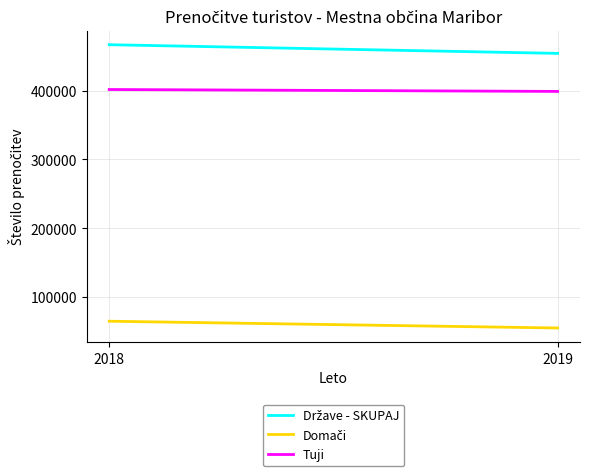

The Domači series shows 65067 at 2018. True or false?

True